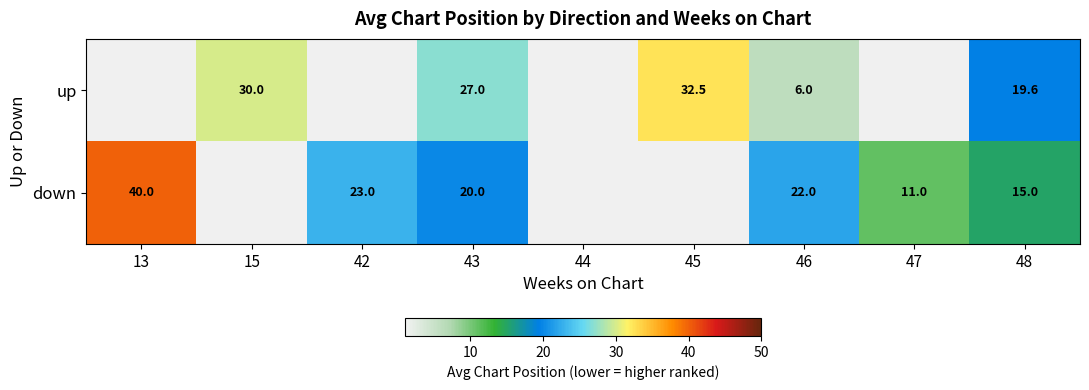

Count the number of categories in the chart.

9